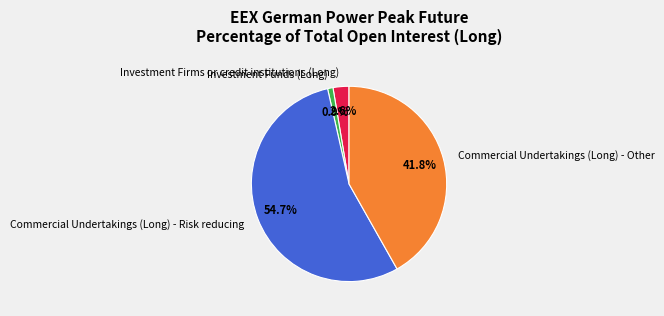

Count the number of slices in the pie.

4